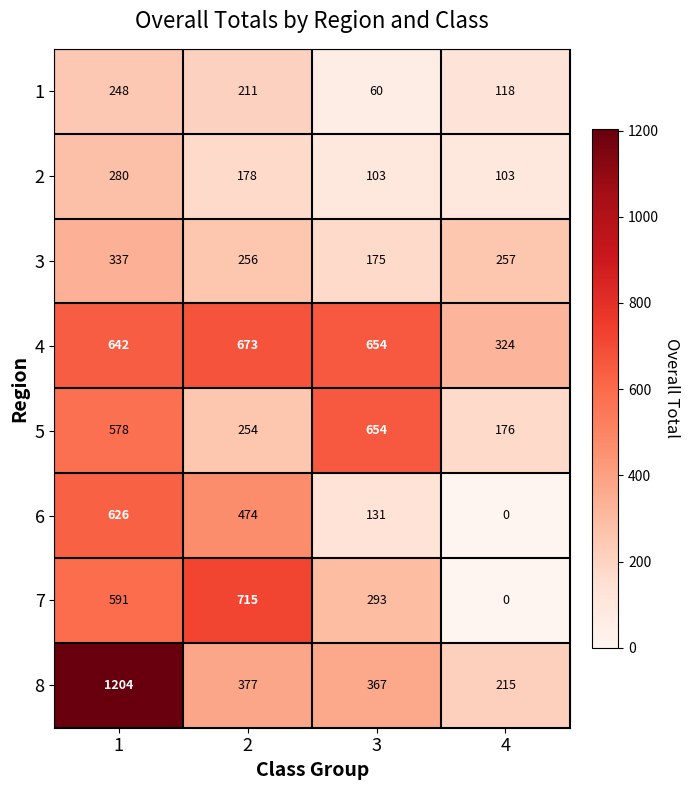

What is the sum of all 2 values?

664